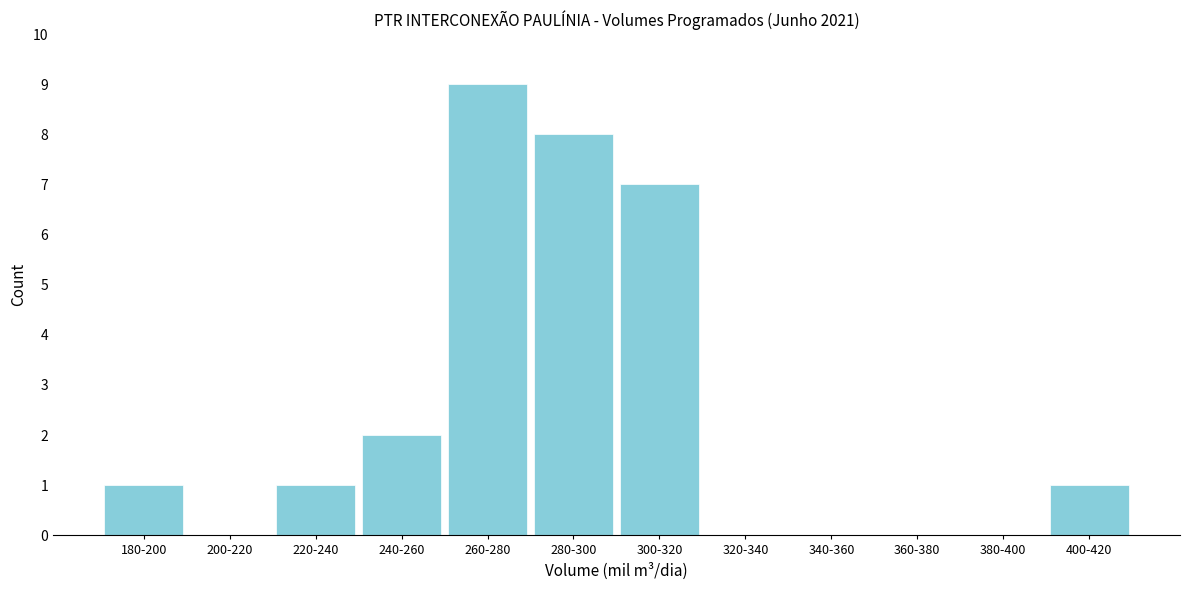

Reading left to right, transcribe all the data shown in this chart.

180-200=1	200-220=0	220-240=1	240-260=2	260-280=9	280-300=8	300-320=7	320-340=0	340-360=0	360-380=0	380-400=0	400-420=1